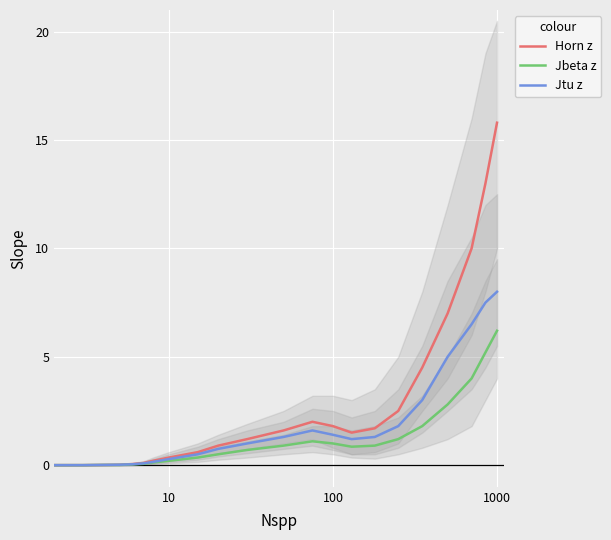

What is the highest value of the Horn z series?

15.8